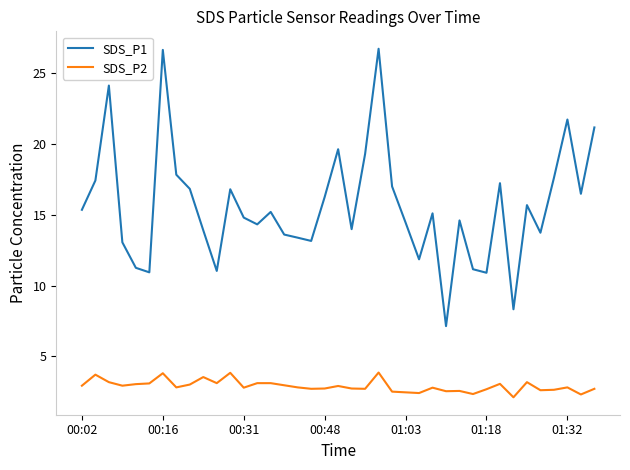

What is the maximum value for SDS_P2?

3.9